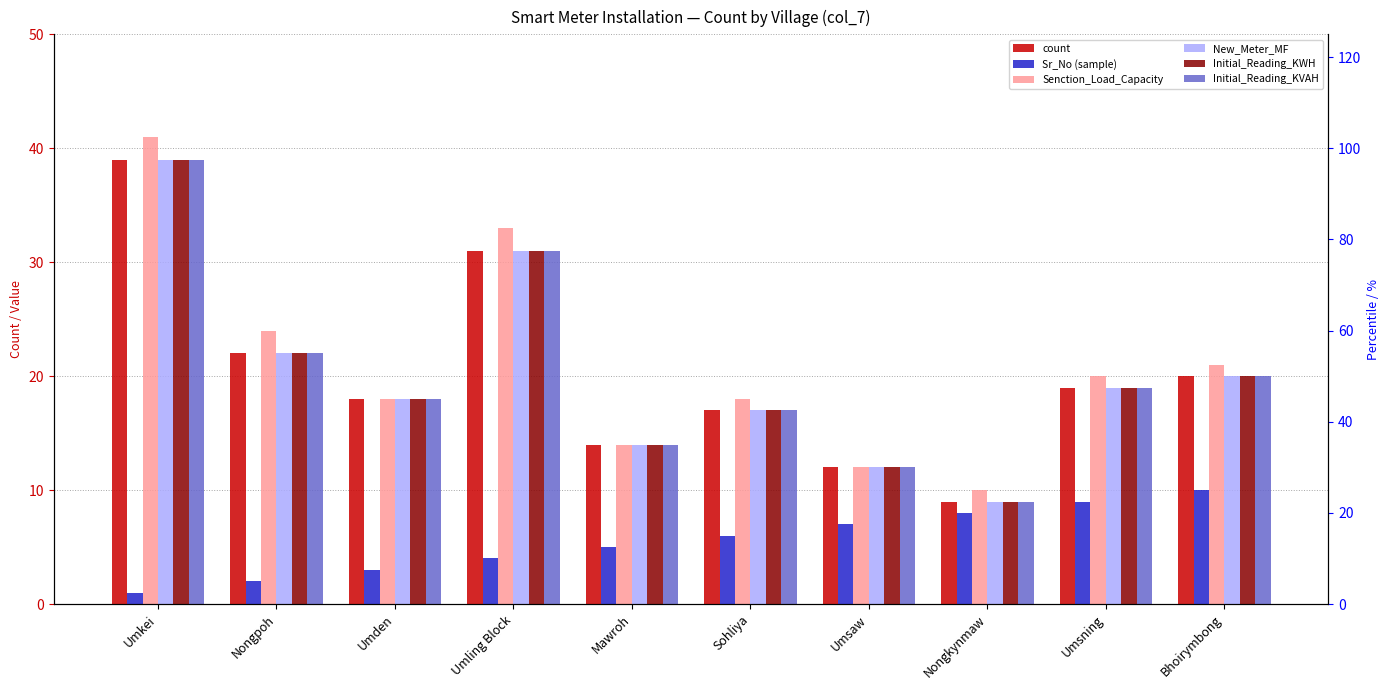

Is the value of Senction_Load_Capacity at Nongpoh greater than the value of count at Nongpoh?

Yes